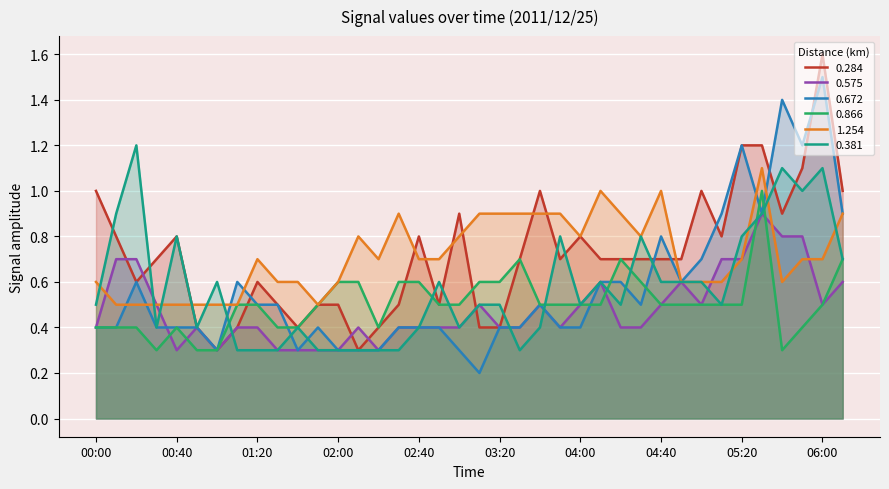

Where is 0.381 nearest to the value 0?

01:10